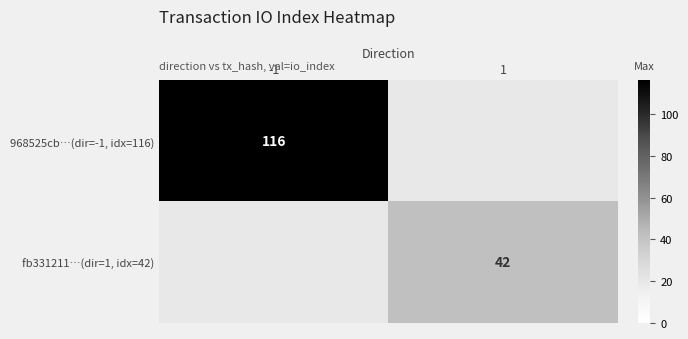

Which series has the widest spread of values?

968525cb…(dir=-1, idx=116)